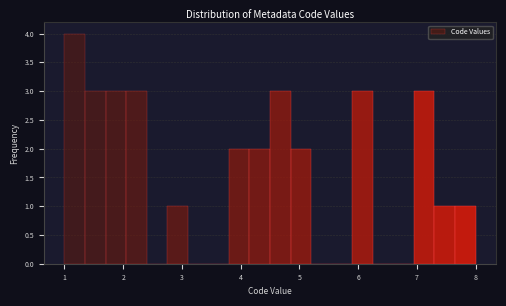

Around what value on the x-axis is the tallest bar? Give the approximate position of its centre, as read against the axis.

1.2